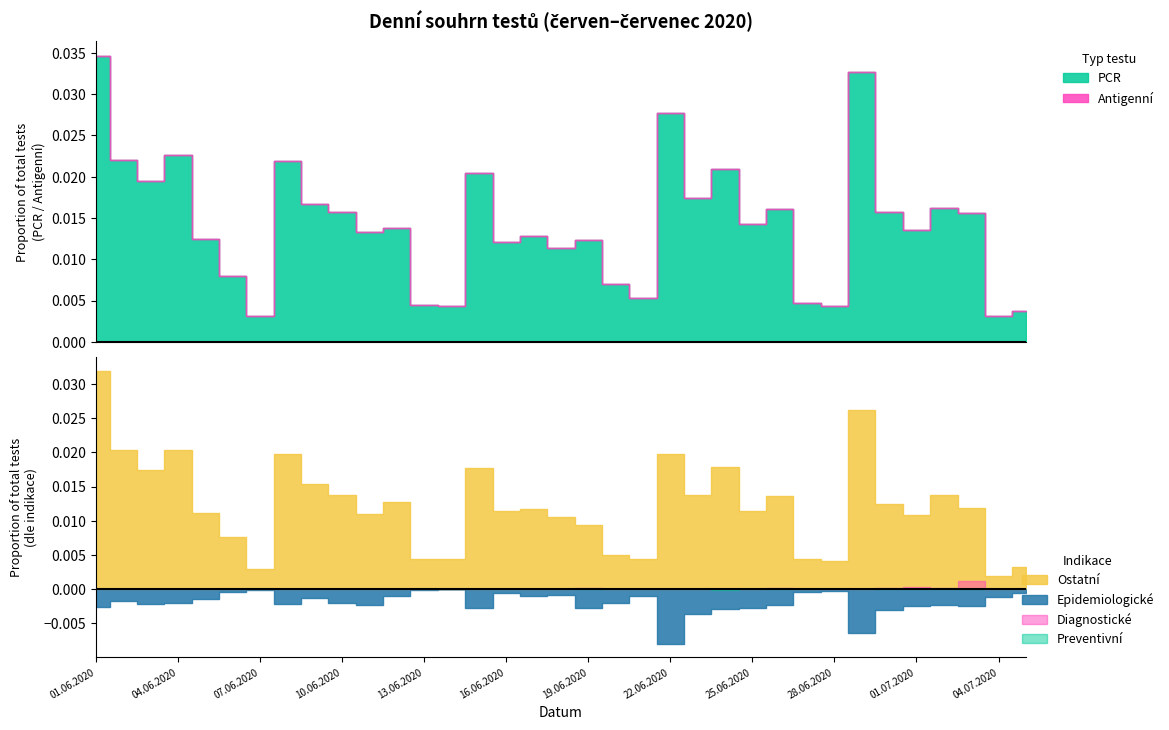

Between 07.06.2020 and 15.06.2020, which is larger?

15.06.2020